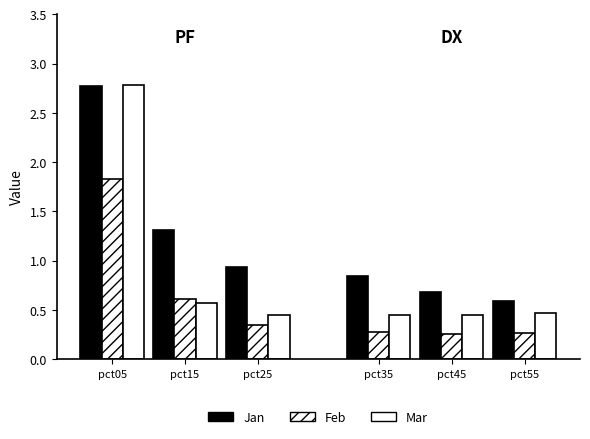

What is the value of the Mar bar at the 1st from the left?

2.8